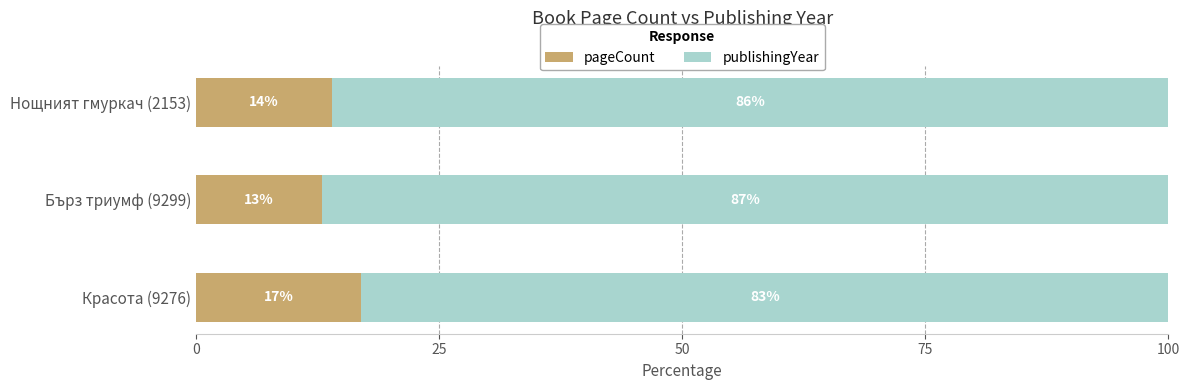

What is the total value across all series at Красота (9276)?

100